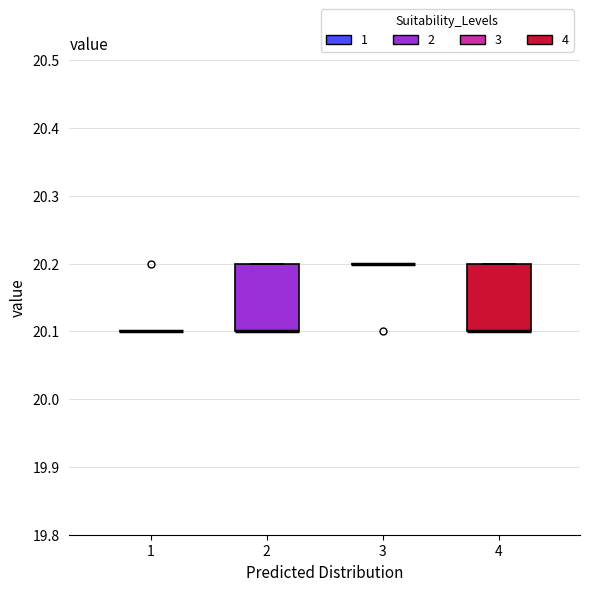

Reading left to right, transcribe this box plot: for each box, give where its median line is, the range the box spans, and where its two whiskers end, as read against the y-axis. The values are not printed on the chart, so give them approximately, as read against the axis.

1: box collapsed to a line at 20.1, whiskers 20.1 to 20.1
2: median 20.1 (drawn on the box's lower edge), box 20.1 to 20.2, whiskers 20.1 to 20.2
3: box collapsed to a line at 20.2, whiskers 20.2 to 20.2
4: median 20.1 (drawn on the box's lower edge), box 20.1 to 20.2, whiskers 20.1 to 20.2